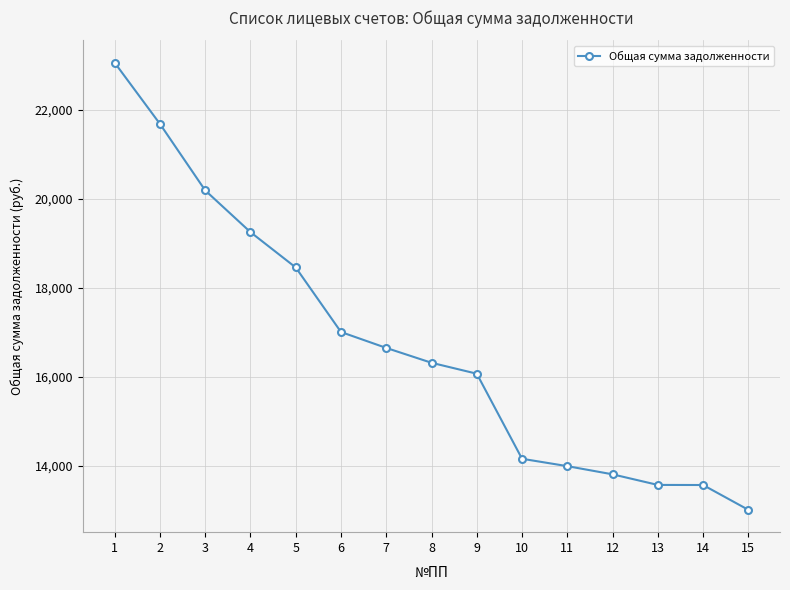

What is the minimum value shown in the chart?

13017.7